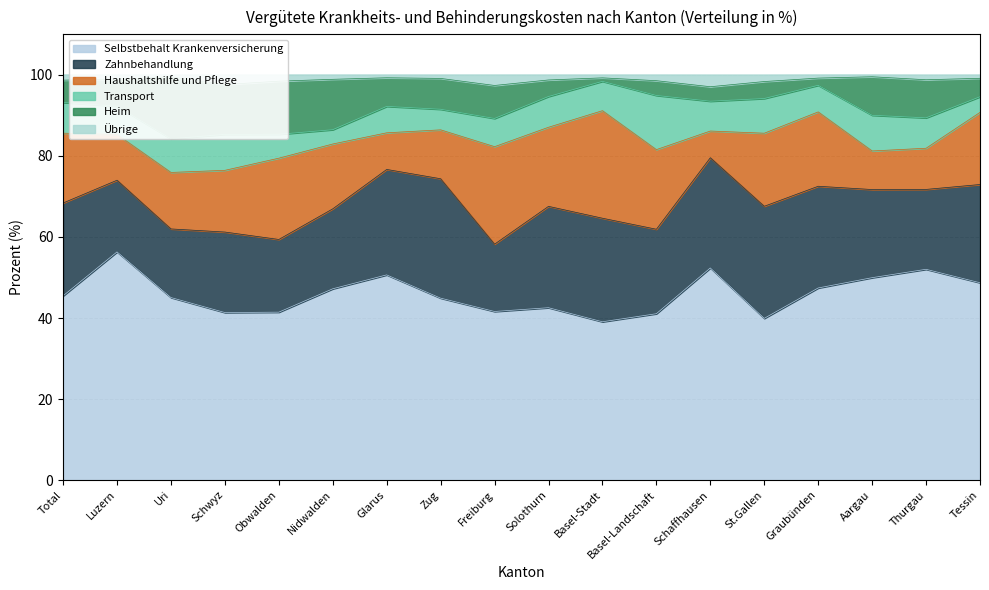

The Selbstbehalt Krankenversicherung series shows 39.9 at St.Gallen. True or false?

True